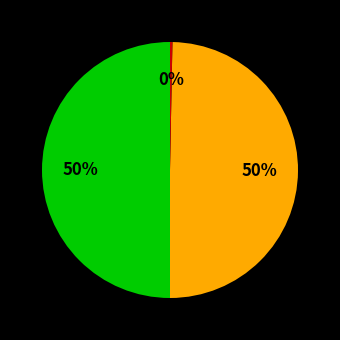

To the nearest percent, what is the average slice percentage?

33%